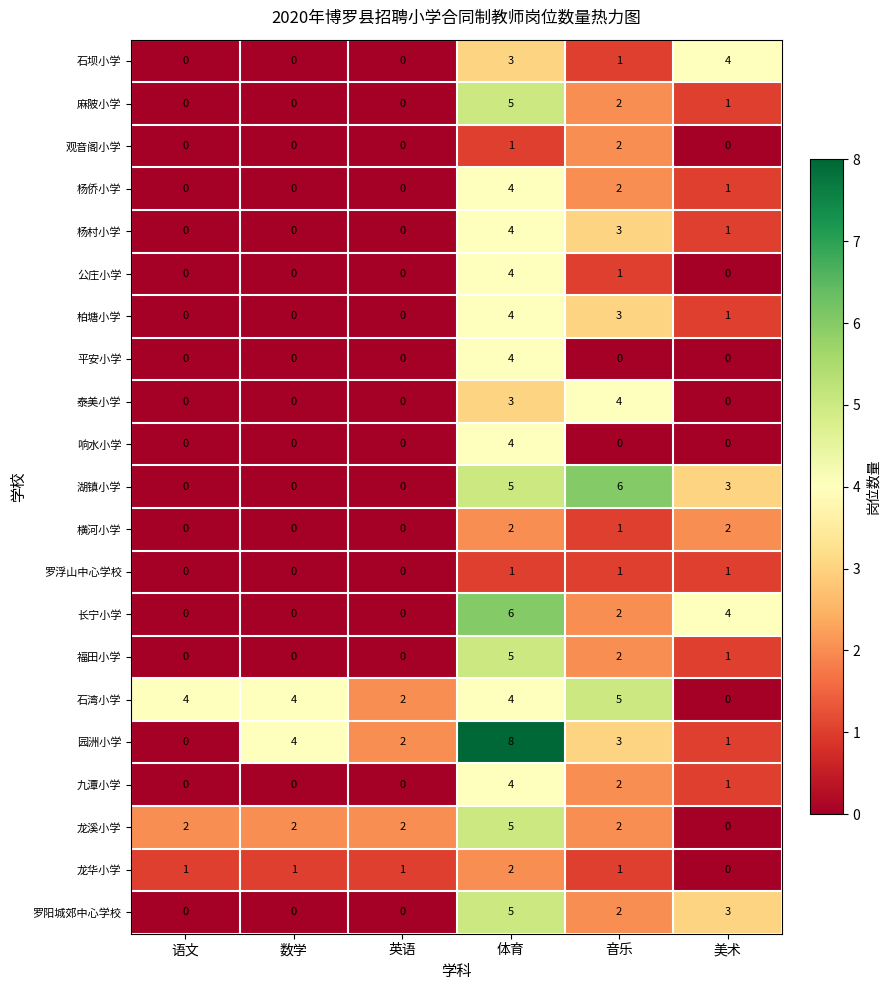

How many values in the 长宁小学 series are below 2?

3